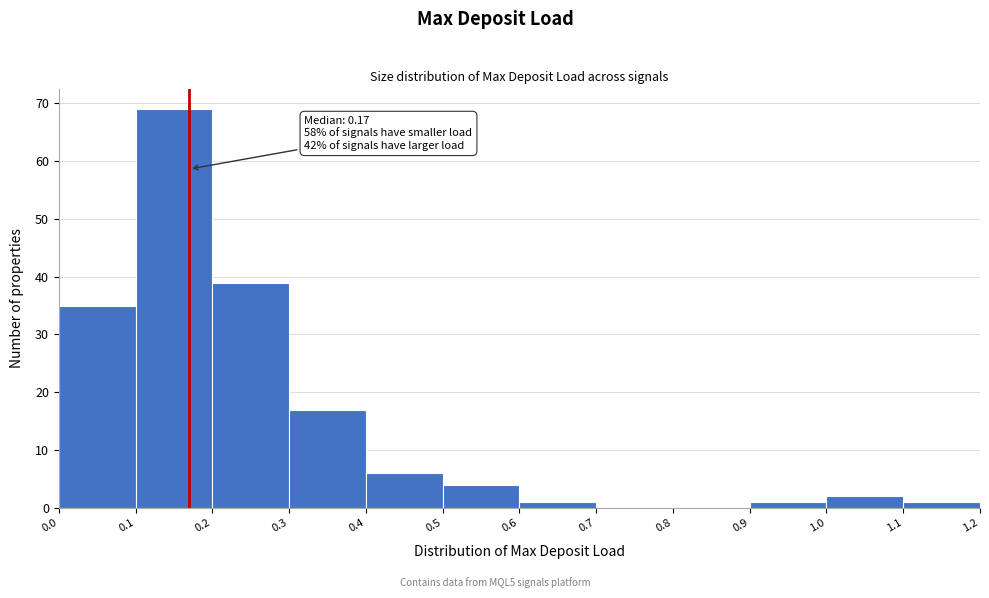

Over which range of the x-axis is the bar tallest?

0.1 to 0.2